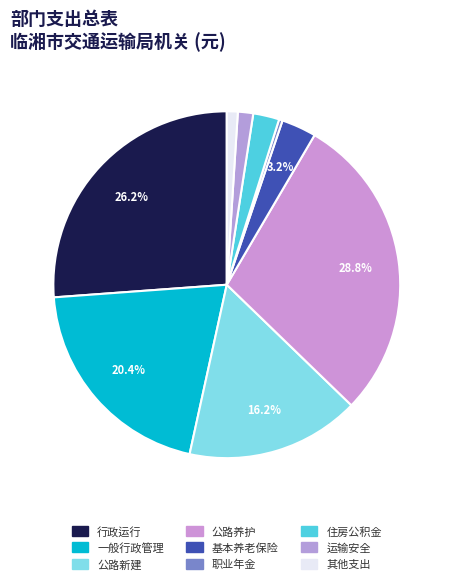

Rank the categories by value from highest to lowest.

公路养护（公路水路运输）, 行政运行（公路水路运输）, 一般行政管理事务（公路水路运输）, 公路新建, 机关事业单位基本养老保险缴费支出, 住房公积金, 公路和运输安全, 其他公路水路运输支出, 机关事业单位职业年金缴费支出